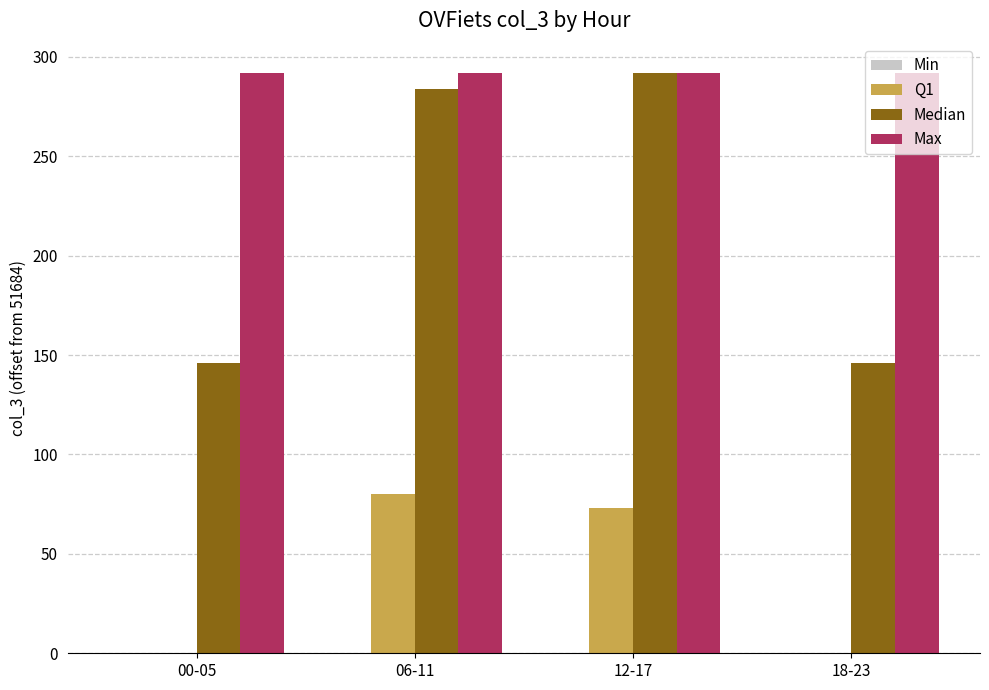

Which series has the largest total across all categories?

Max